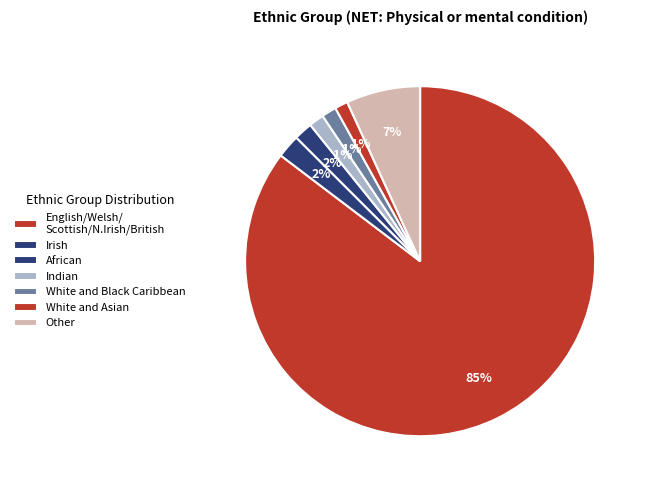

How many segments does this pie chart have?

7